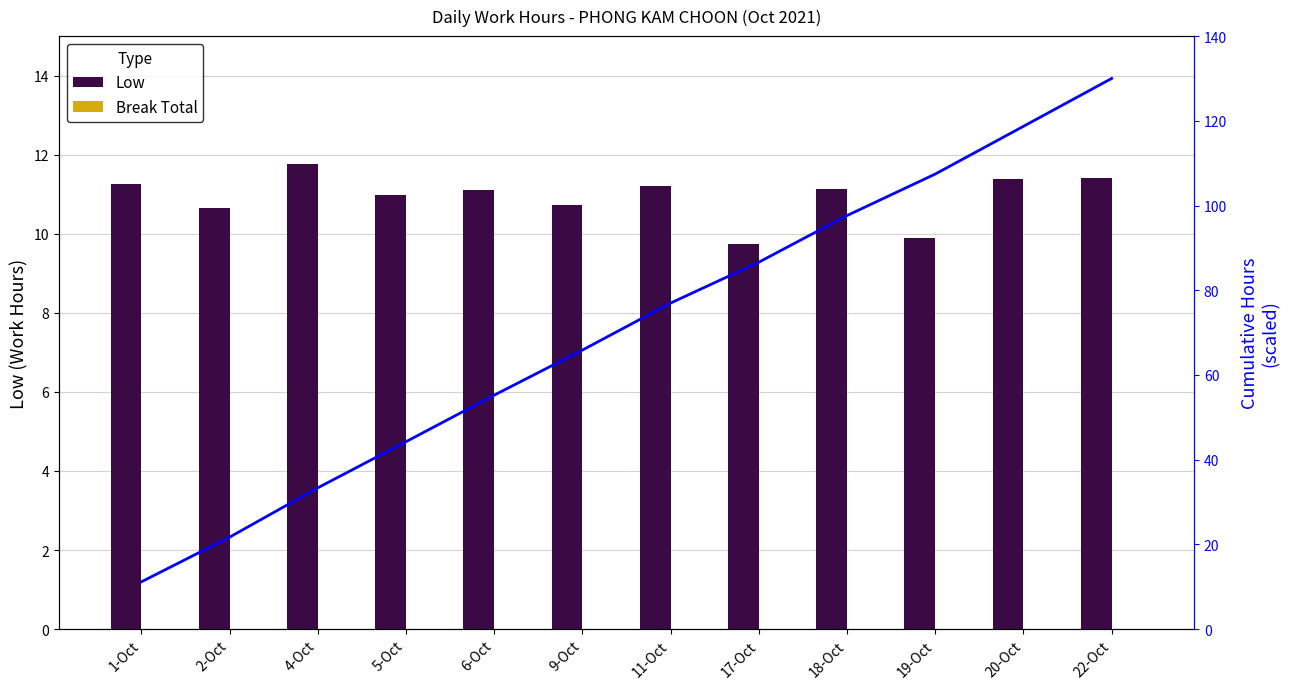

What is the spread (max minus min) of values at 2-Oct?

21.7